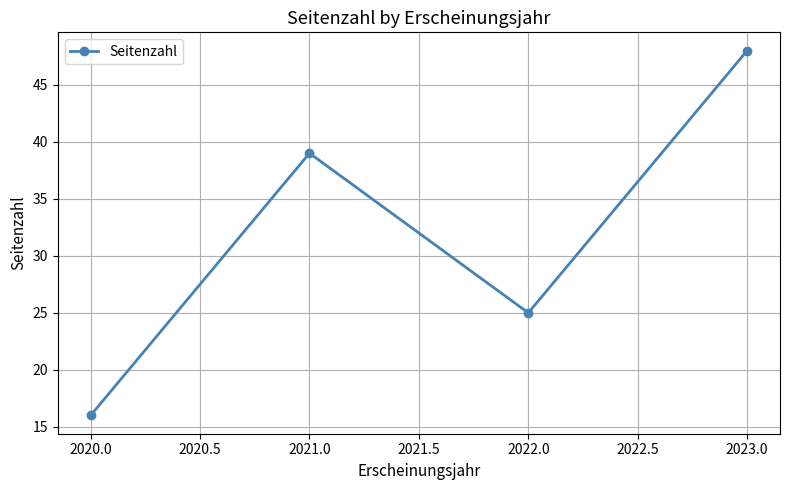

Count the number of data series in this chart.

1